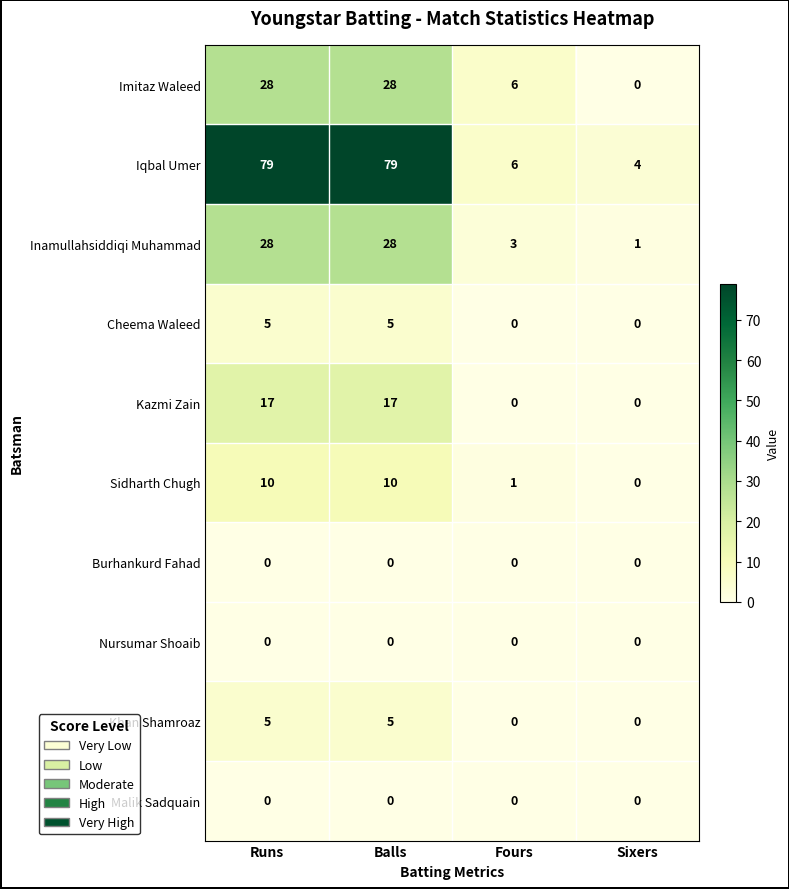

What is the total value across all series at Fours?

16